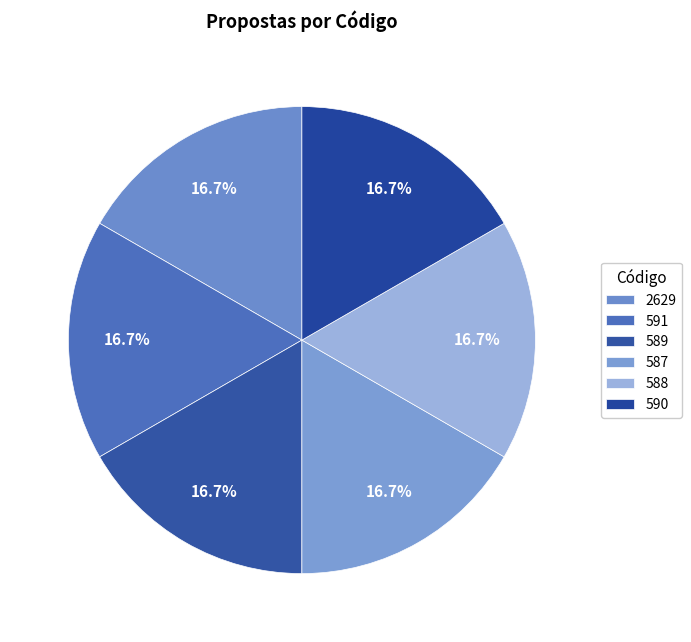

Count the number of slices in the pie.

6